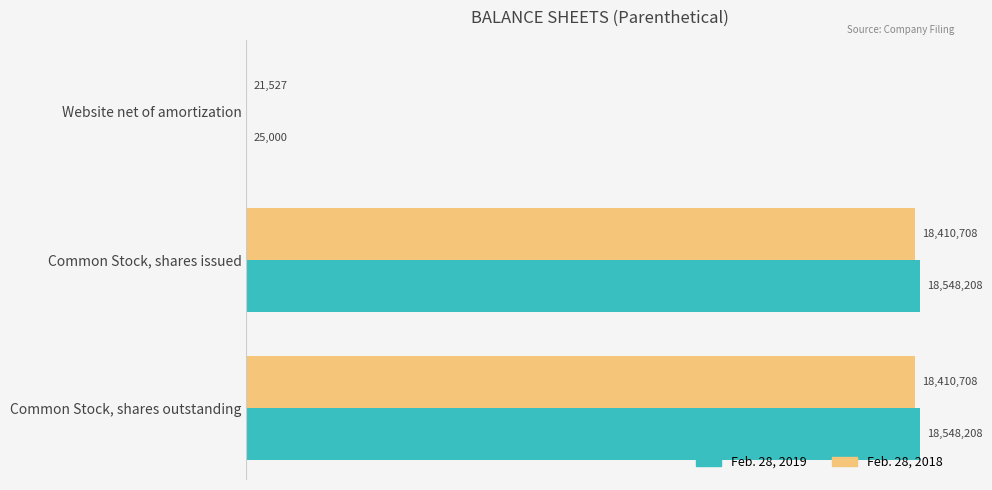

Reading left to right, what are all the values shown in this chart?

Feb. 28, 2019: 25000	18548208	18548208
Feb. 28, 2018: 21527	18410708	18410708